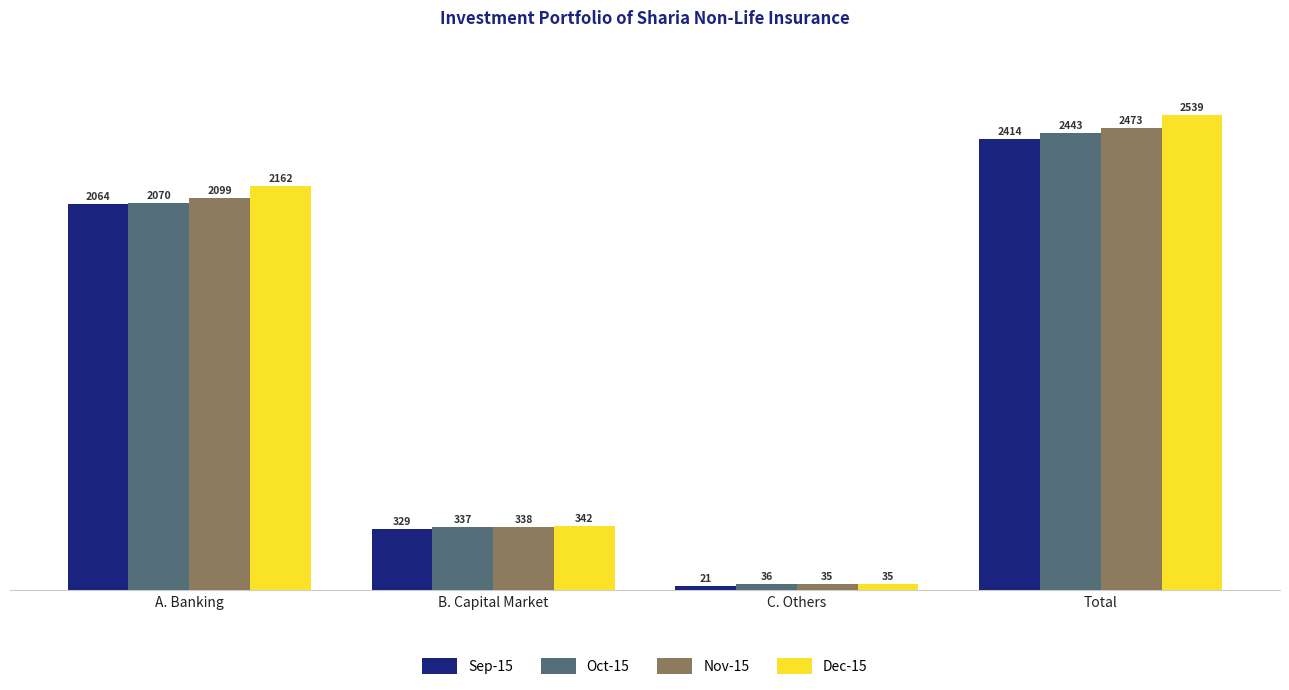

At which label does Dec-15 first exceed 2161?

A. Banking